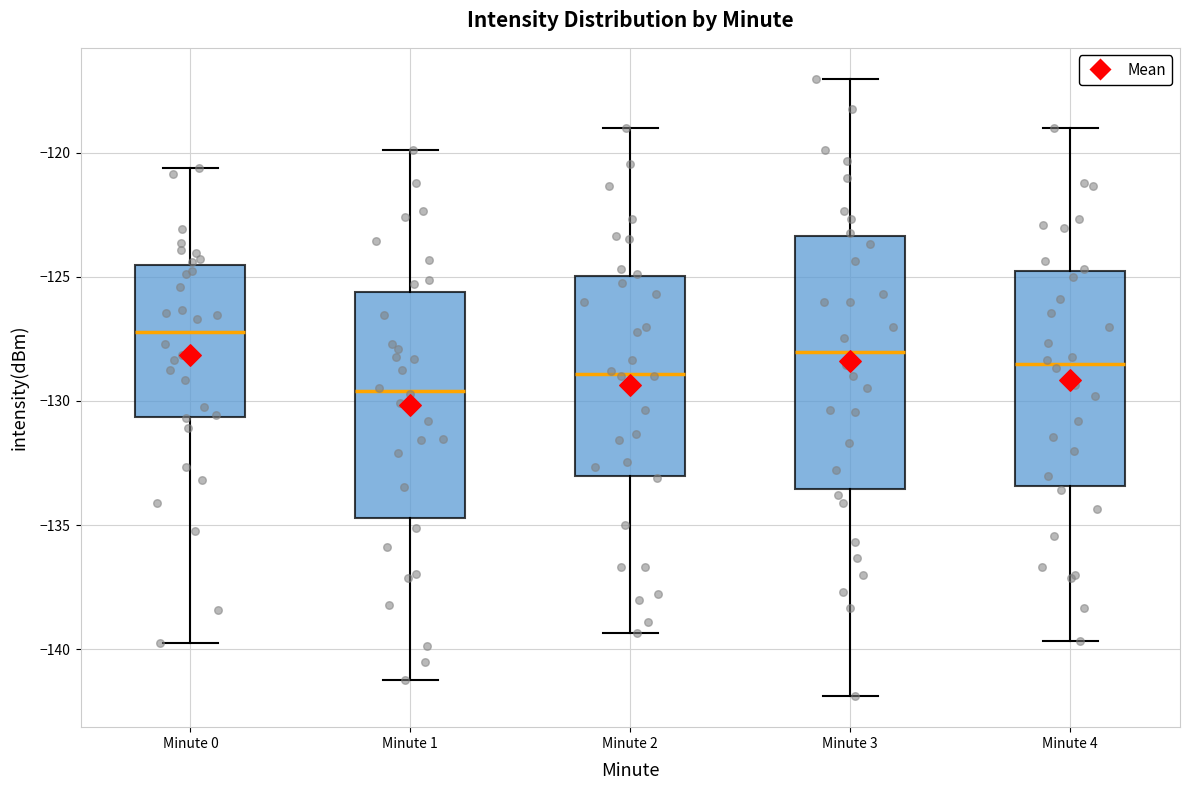

Where does the median line of the box for Minute 0 sit on the y-axis? The values are not printed on the chart, so give them approximately, as read against the axis.

-127.0